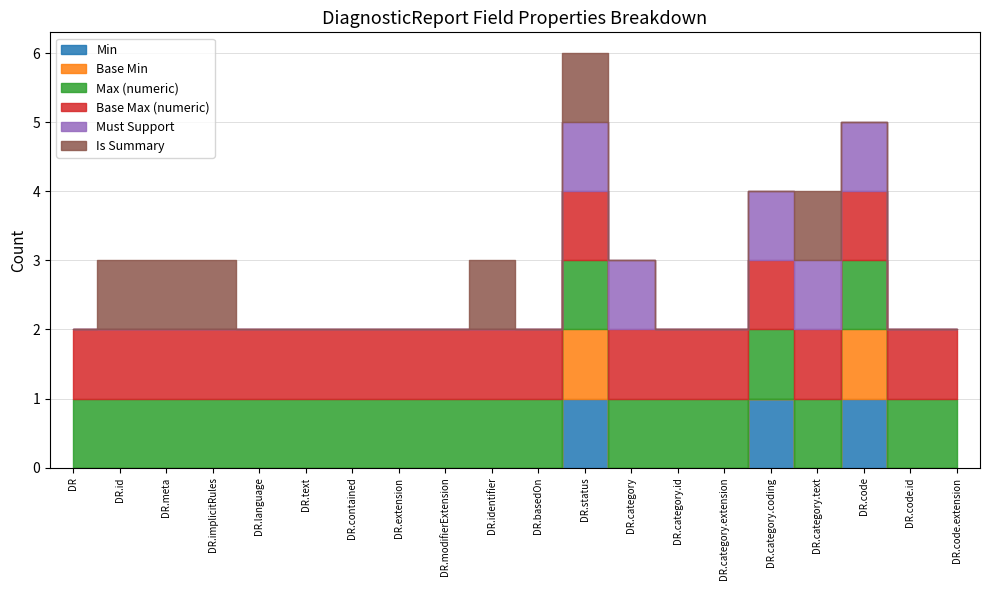

How many lines are shown in the chart?

6